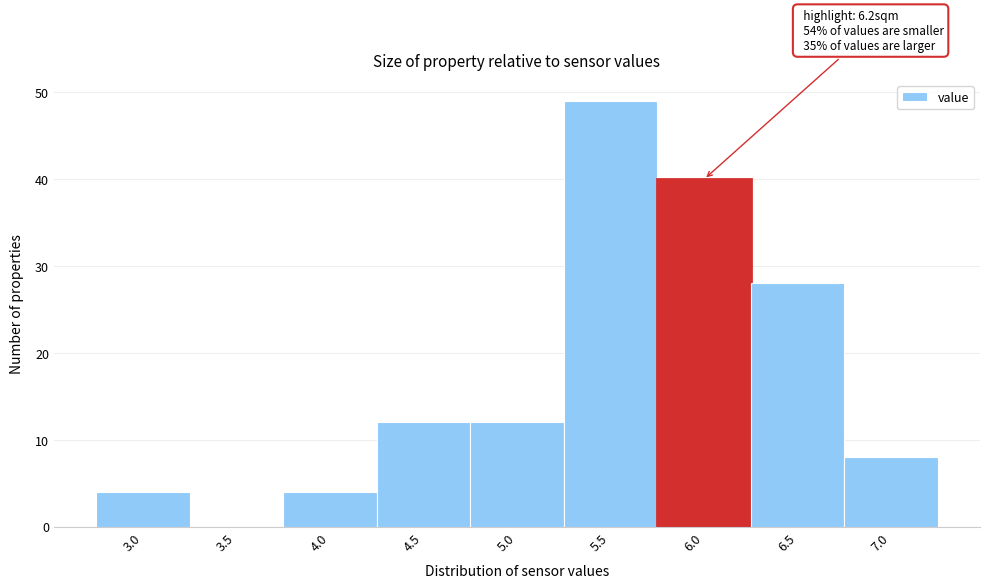

Reading left to right, what are all the values shown in this chart?

3.0=4	3.5=0	4.0=4	4.5=12	5.0=12	5.5=49	6.0=40	6.5=28	7.0=8